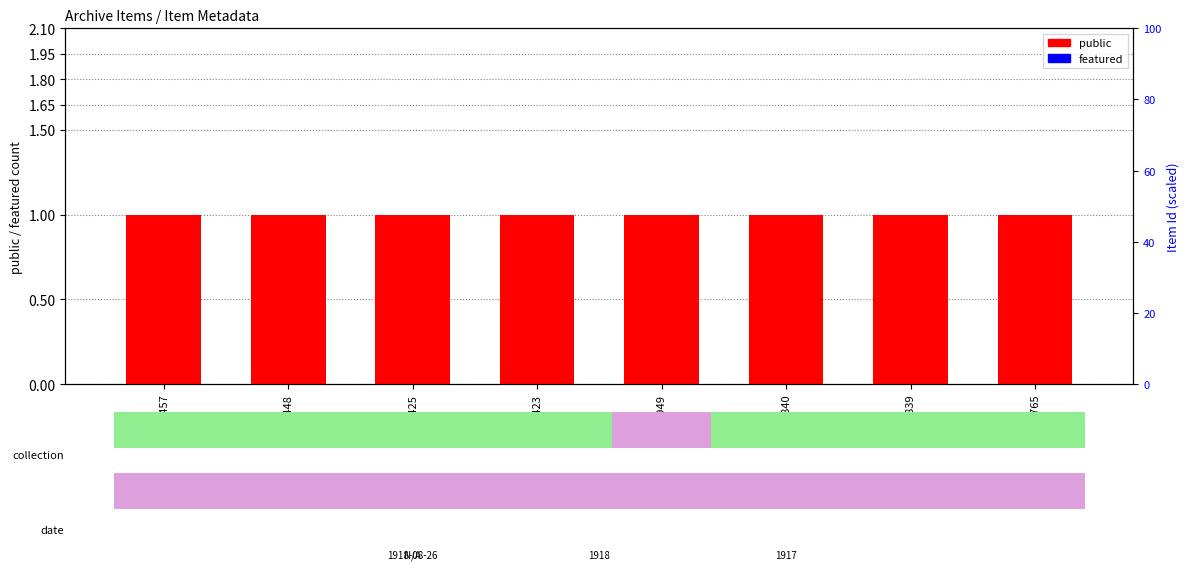

Which category has the highest value across all series?

10457